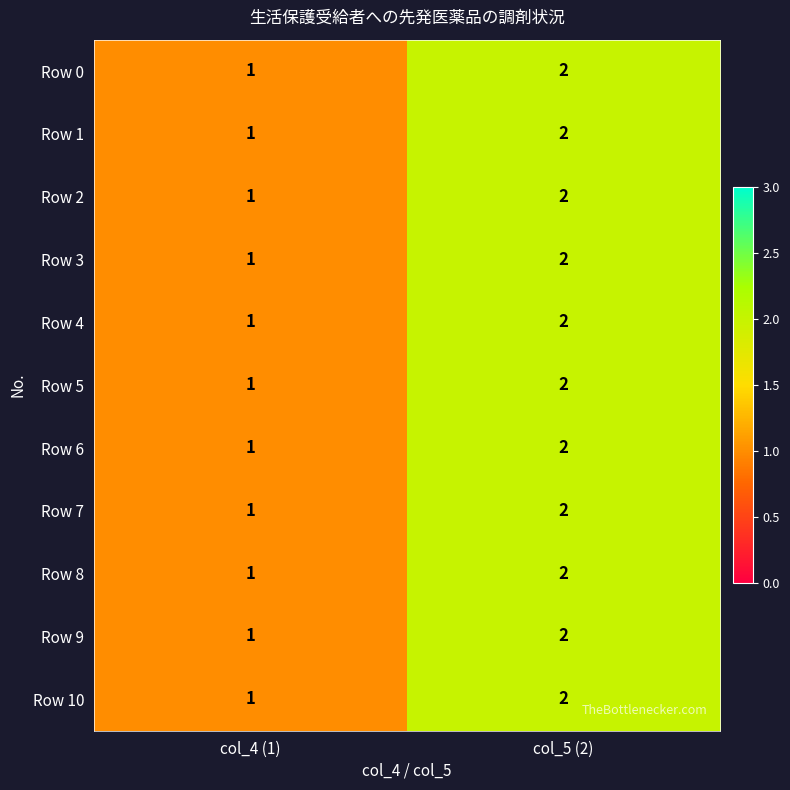

What is the sum of the Row 7 values at col_5 (2) and col_4 (1)?

3